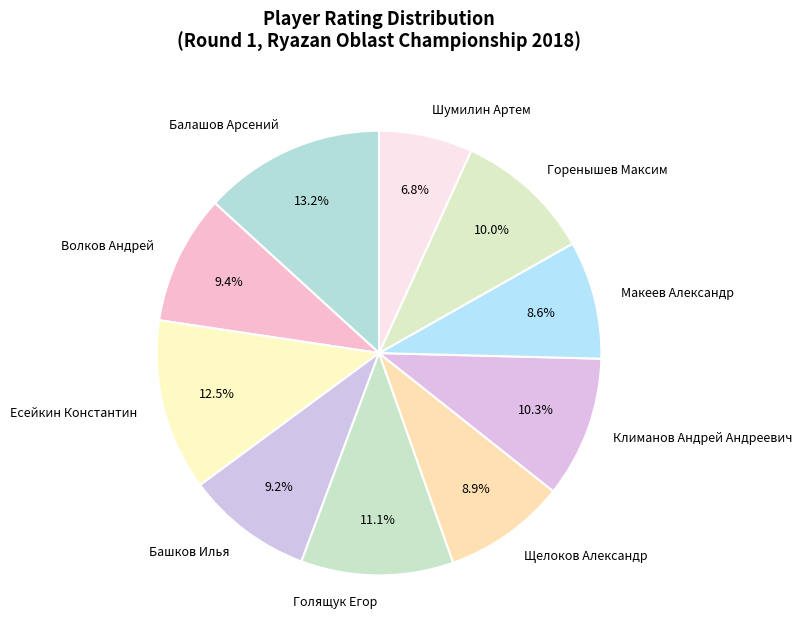

True or false: Башков Илья accounts for 23% of the total.

False